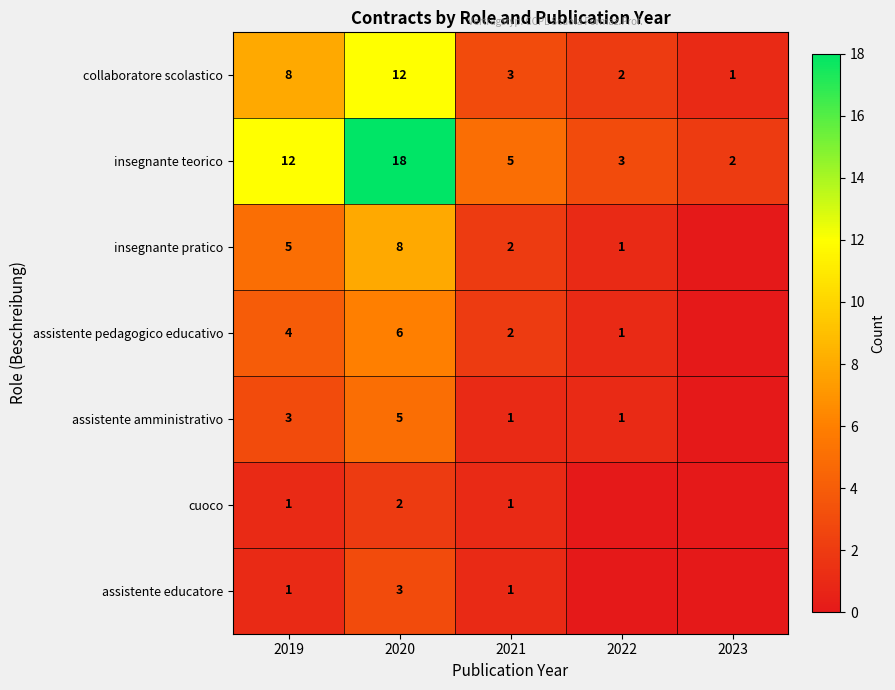

Is the value of collaboratore scolastico at 2023 greater than the value of insegnante teorico at 2020?

No